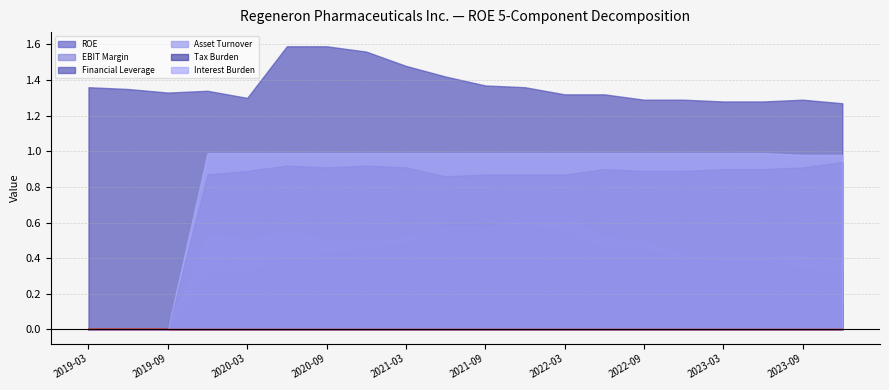

Where is Tax Burden nearest to the value 0?

2019-03-31